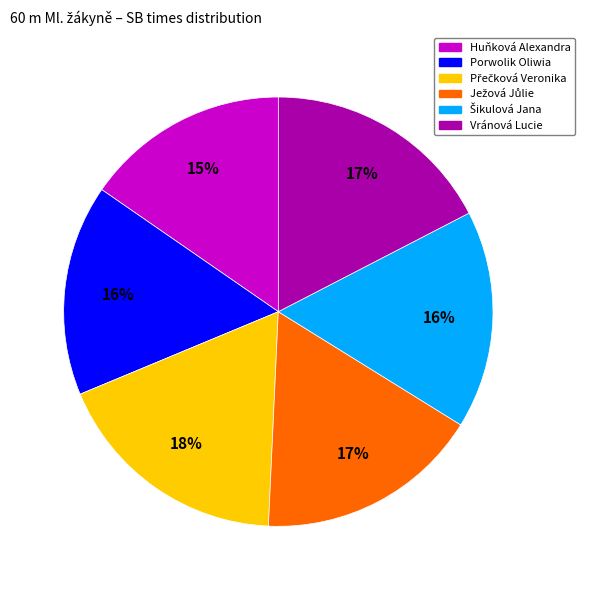

What is the ratio of the value at Huňková Alexandra to the value at Vránová Lucie?

0.9